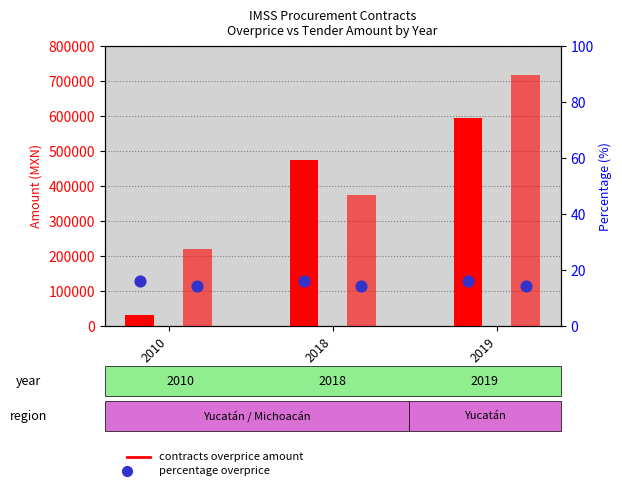

Which series reaches the maximum Y coordinate?

tender.value.amount